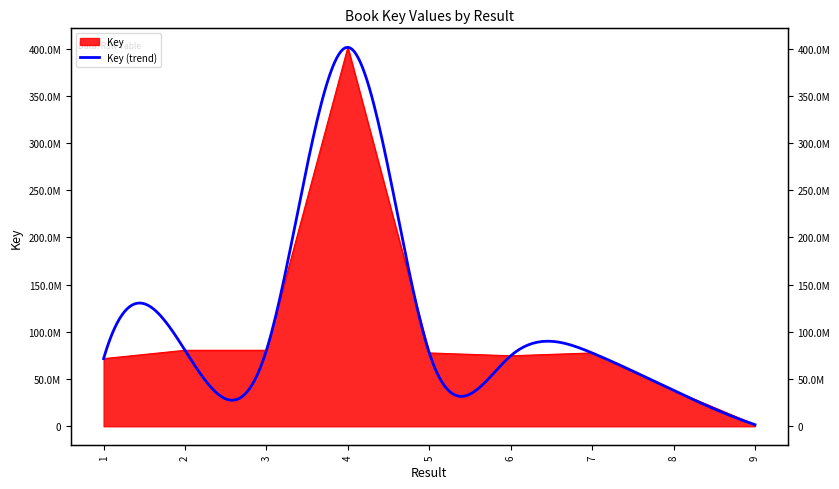

What is the sum of all values?

903771698